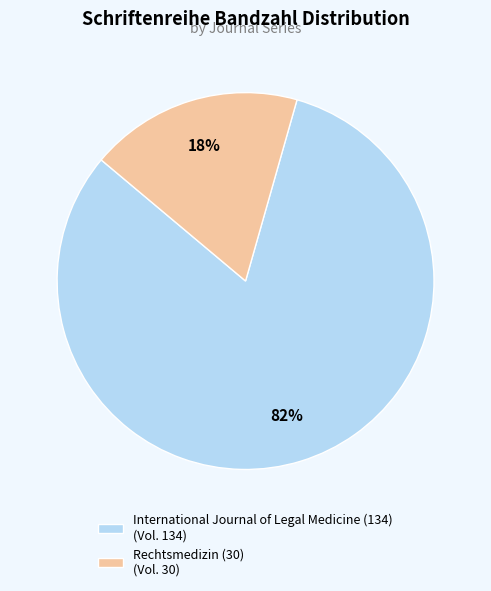

Which category accounts for the majority?

International Journal of Legal Medicine (134)